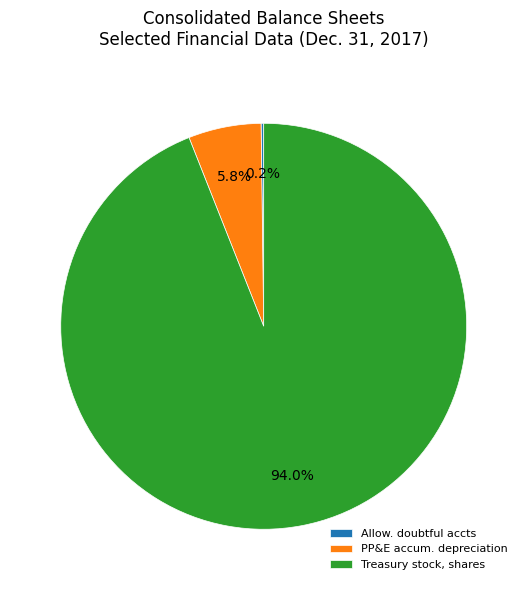

What portion of the pie excludes PP&E accum. depreciation?

94.2%